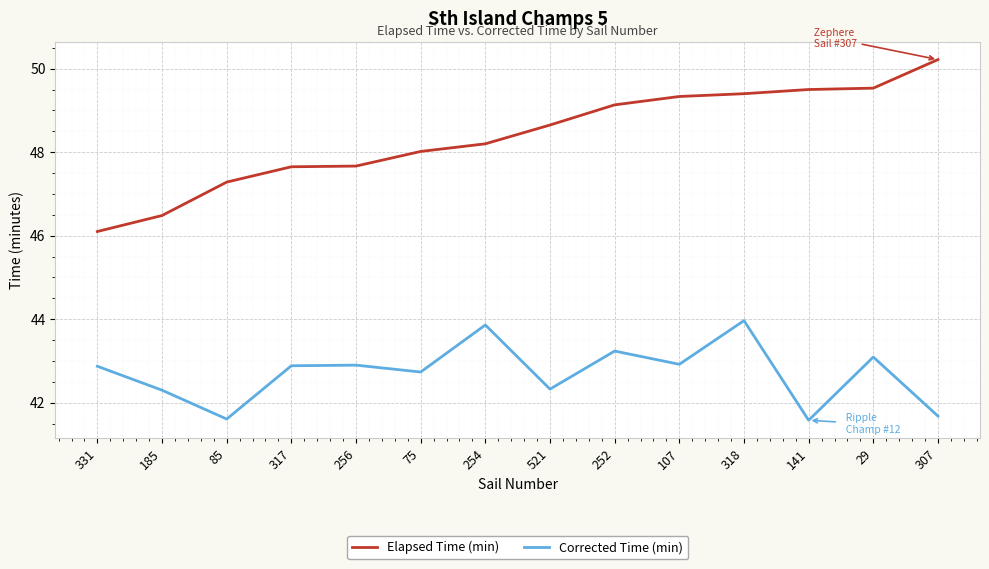

At which category is the sum across all series the highest?

318